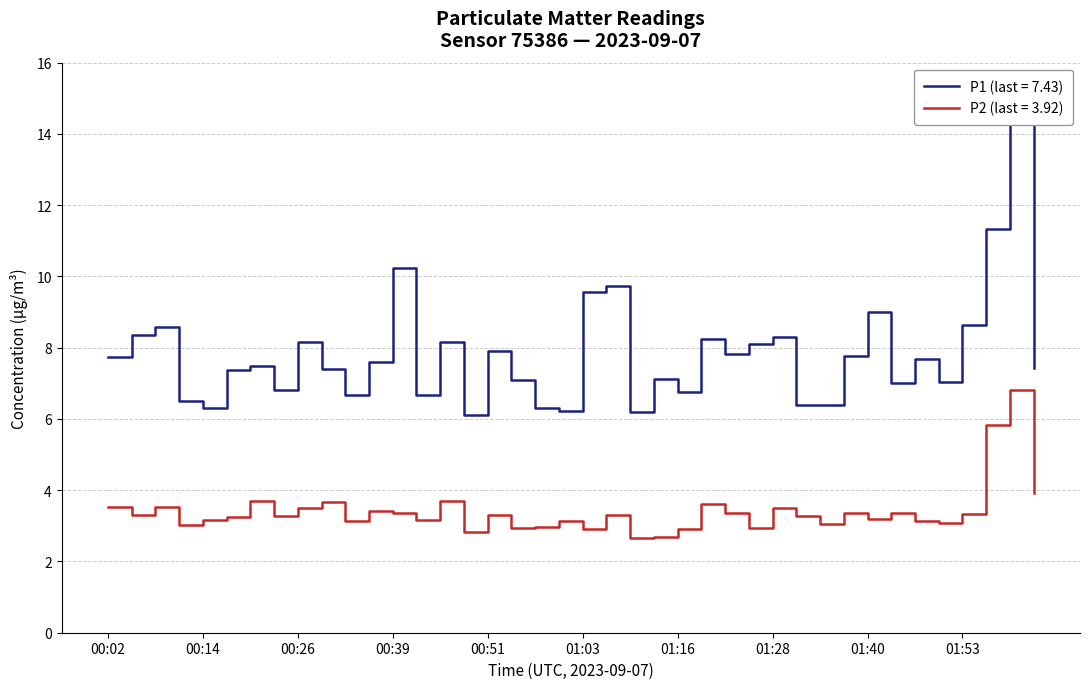

What is the label of the 30th point from the right?

00:33